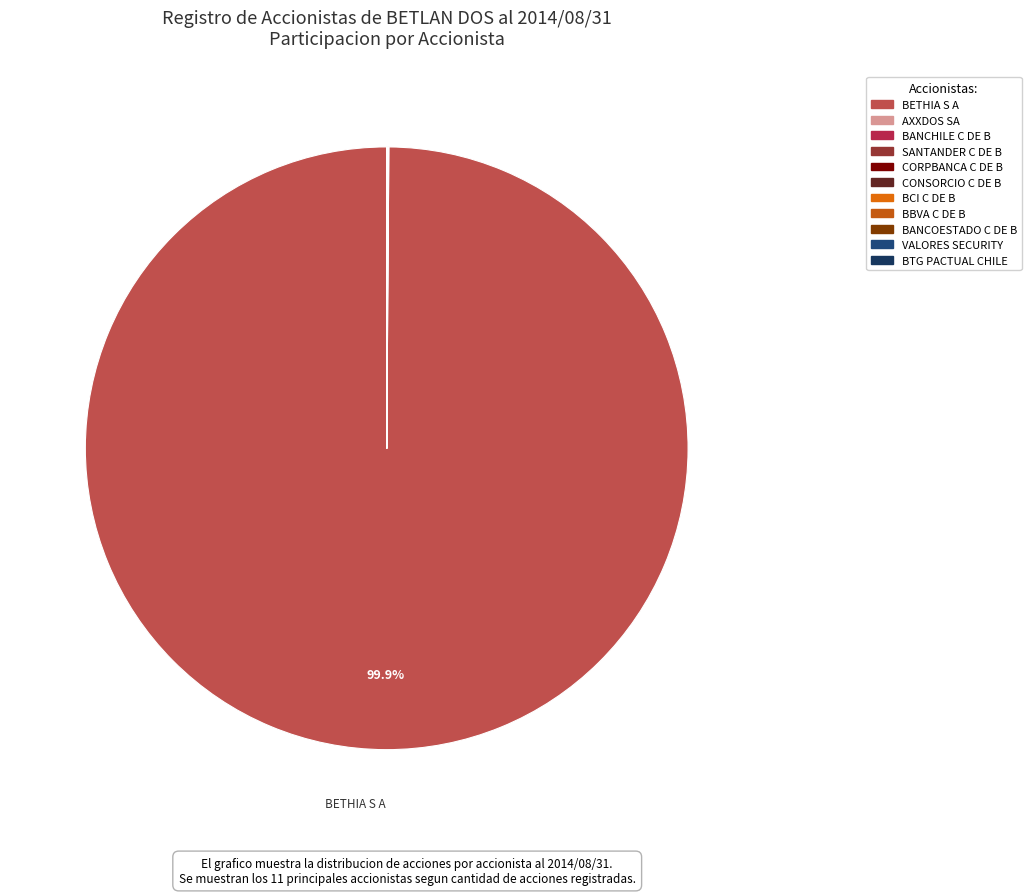

Which slice is the smallest?

BTG PACTUAL CHILE